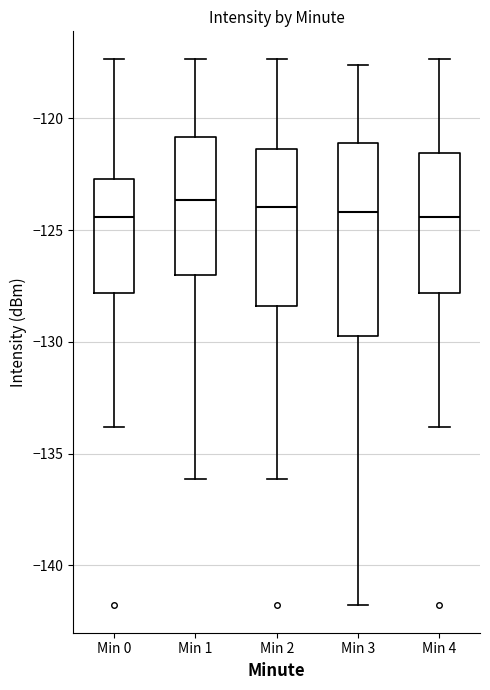

Reading left to right, transcribe this box plot: for each box, give where its median line is, the range the box spans, and where its two whiskers end, as read against the y-axis. The values are not printed on the chart, so give them approximately, as read against the axis.

Min 0: median -124.5, box -128.0 to -122.5, whiskers -134.0 to -117.5
Min 1: median -123.5, box -127.0 to -121.0, whiskers -136.0 to -117.5
Min 2: median -124.0, box -128.5 to -121.5, whiskers -136.0 to -117.5
Min 3: median -124.0, box -129.5 to -121.0, whiskers -142.0 to -117.5
Min 4: median -124.5, box -128.0 to -121.5, whiskers -134.0 to -117.5